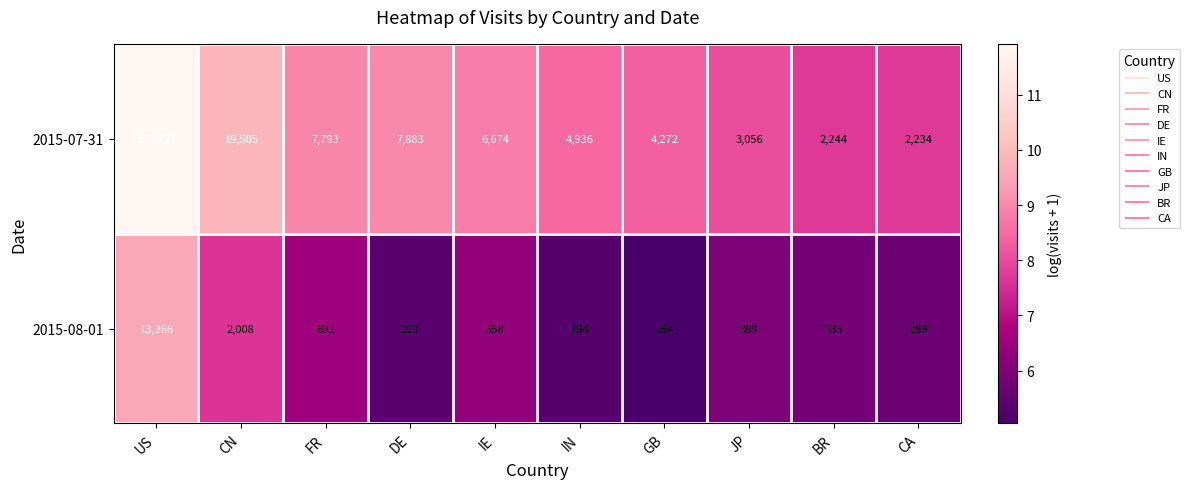

Which category has the highest value in the 2015-08-01 series?

US